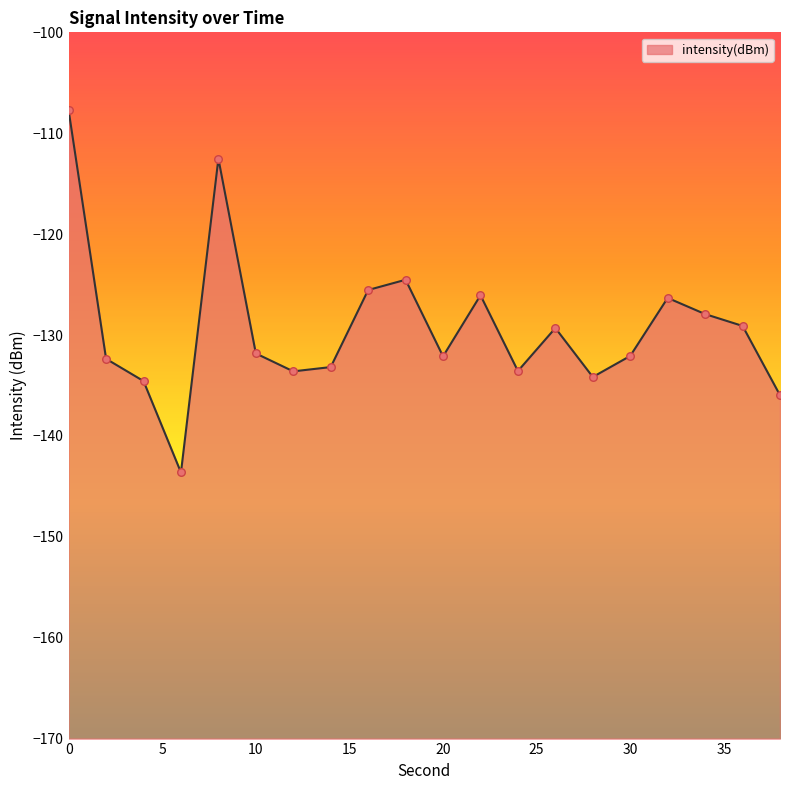

Which has a higher value, 26 or 28?

26